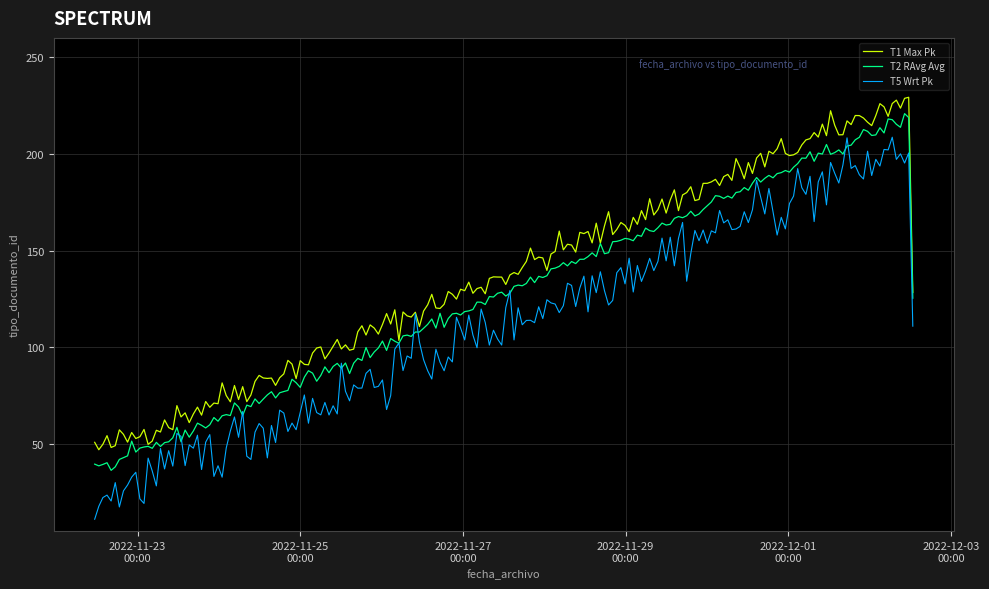

What is the greatest value displayed?

229.3